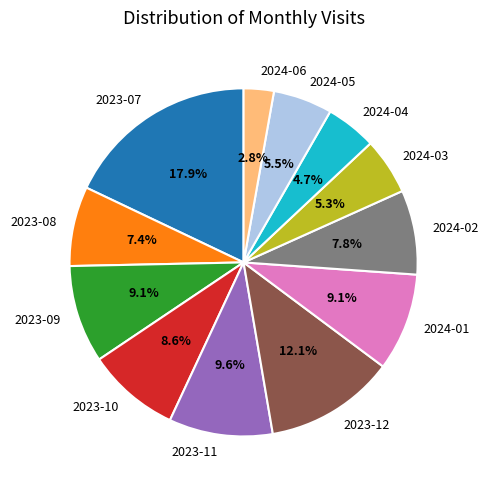

Which has a higher value, 2024-03 or 2024-02?

2024-02